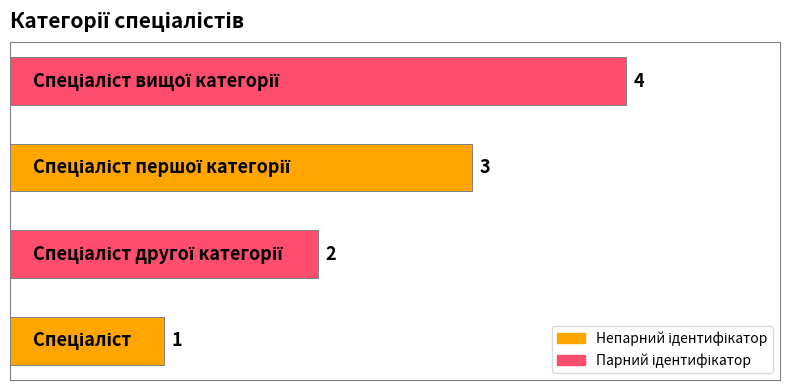

Count the number of categories in the chart.

4